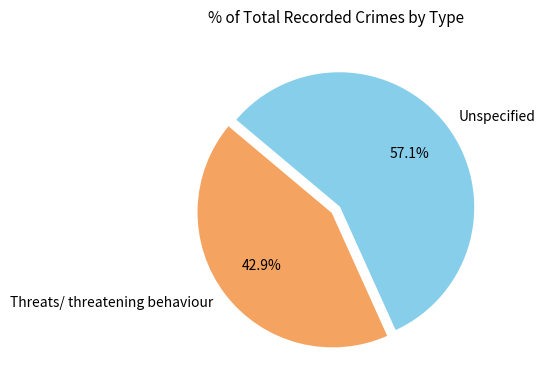

To the nearest percent, what is the average slice percentage?

50%